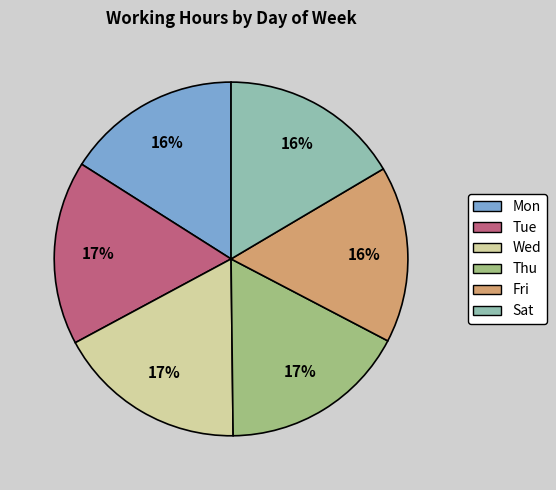

True or false: Tue accounts for 17% of the total.

True